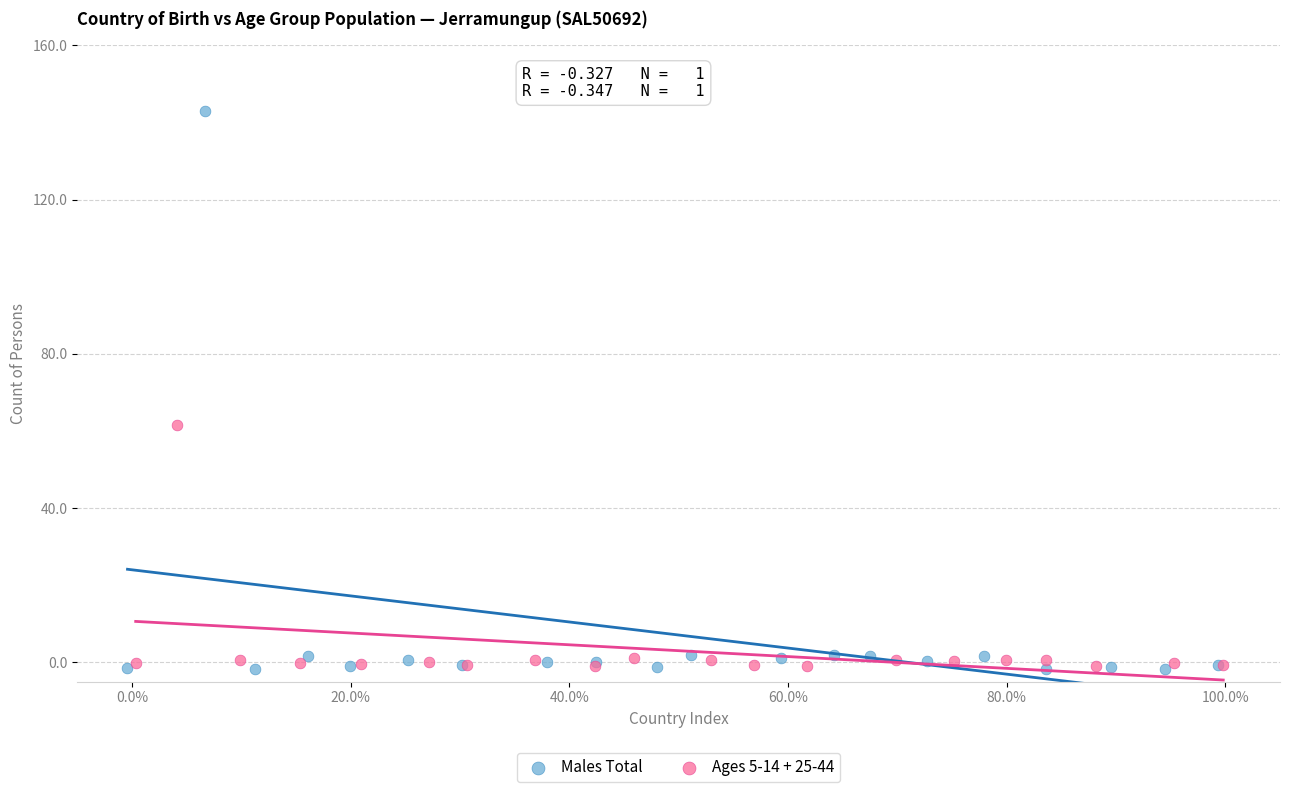

Which series has the largest Y range (max minus min)?

Males Total